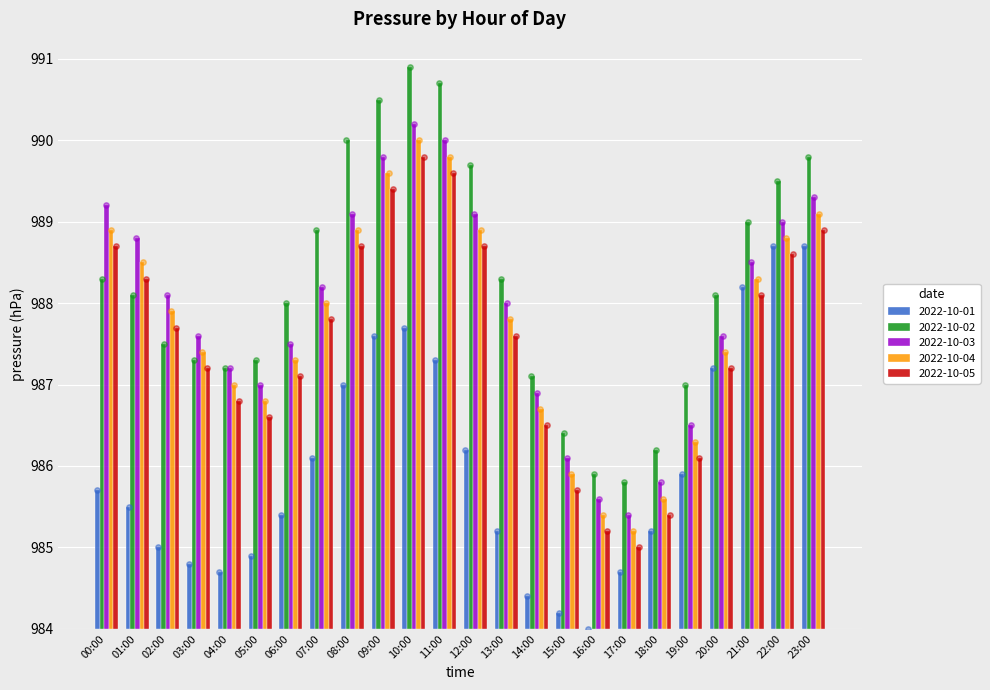

Is the value of 2022-10-01 at 16:00 greater than the value of 2022-10-03 at 10:00?

No